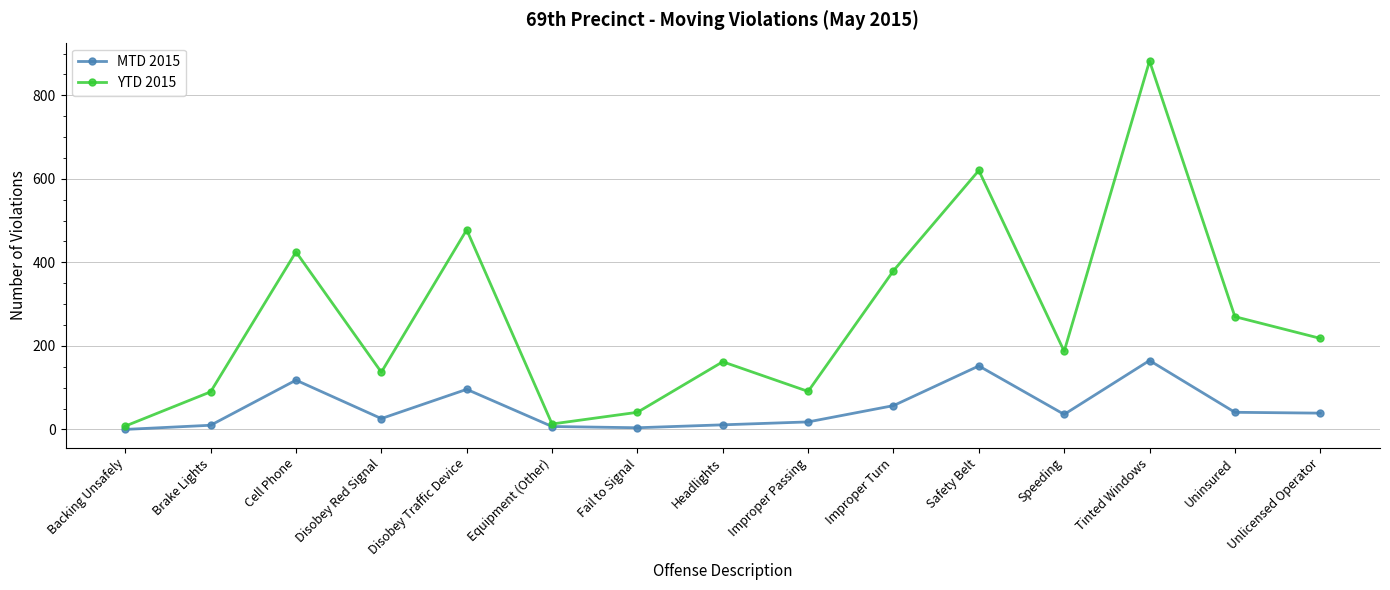

True or false: YTD 2015 has a value of 161 at Brake Lights.

False